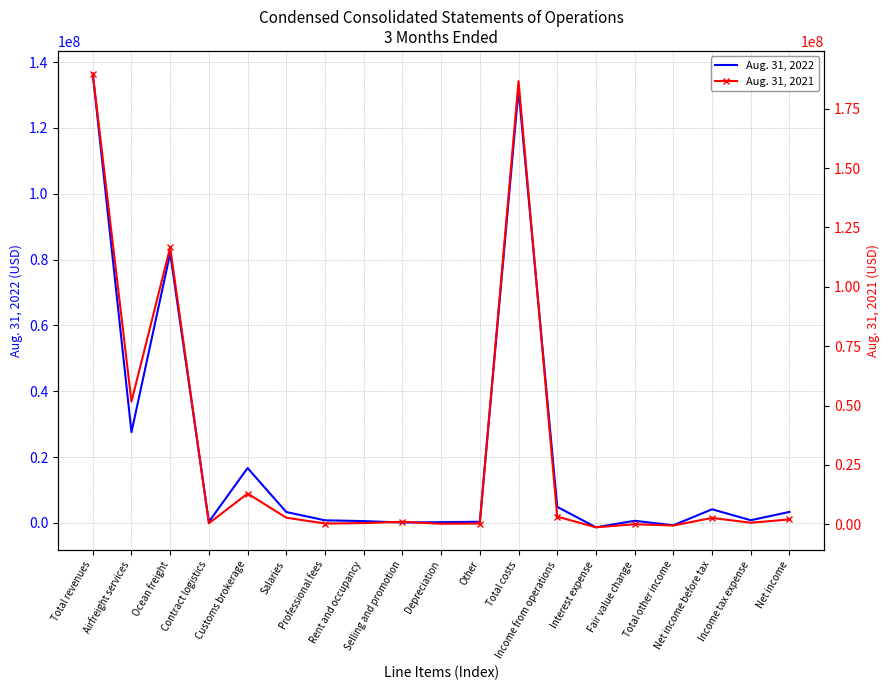

Is the value of Aug. 31, 2022 at Net income greater than the value of Aug. 31, 2021 at Rent and occupancy?

Yes